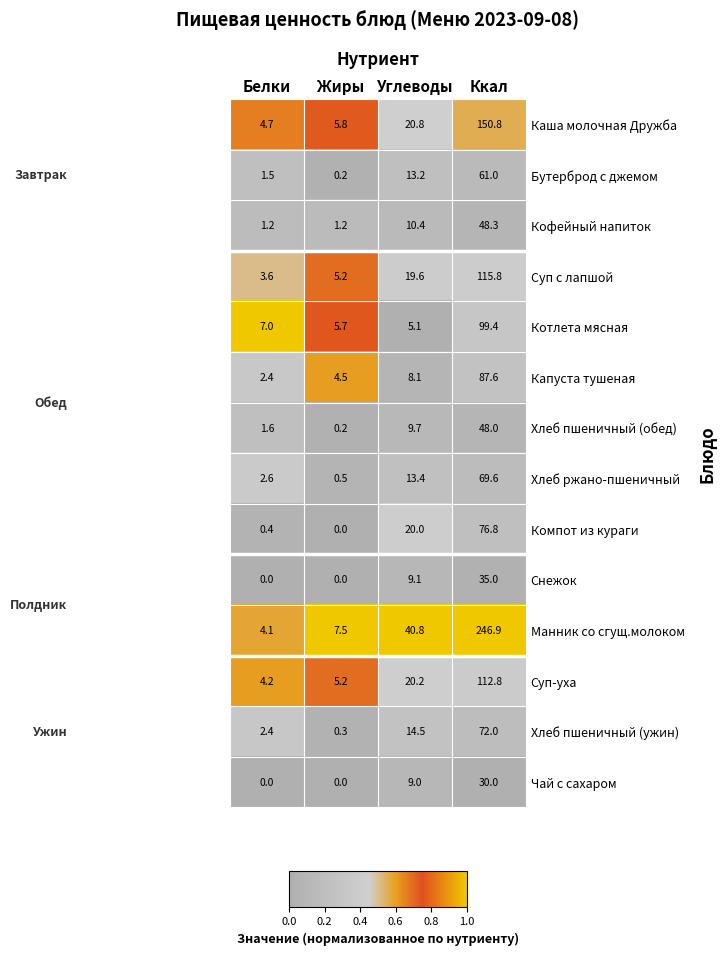

What is the highest value of the Суп-уха series?

112.8